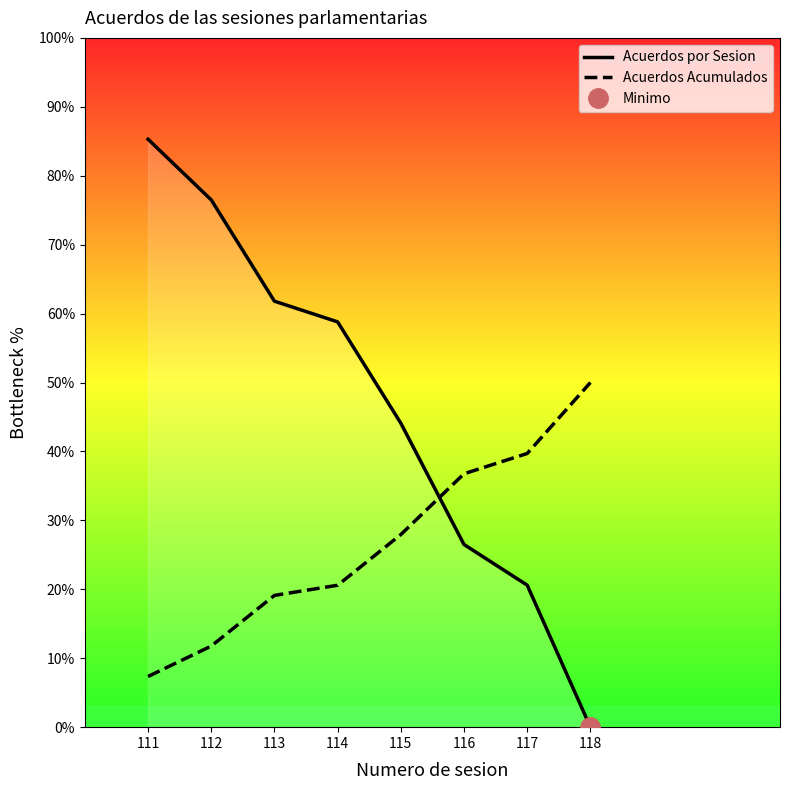

What is the average value of the Acuerdos por Sesion series?

46.7